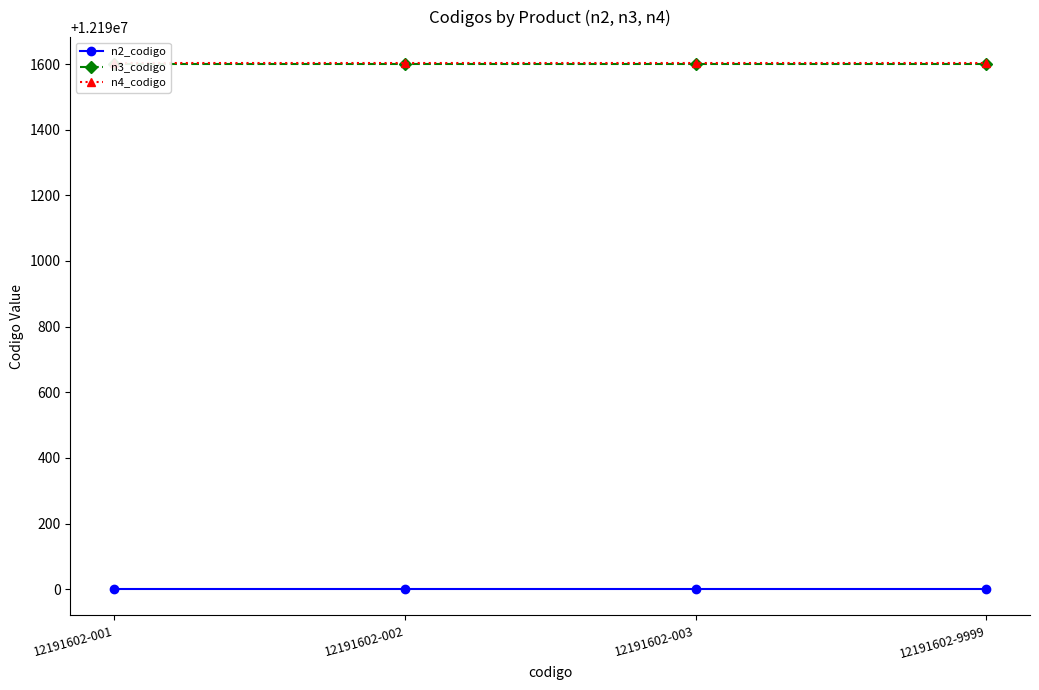

True or false: n3_codigo and n4_codigo intersect in this chart.

False